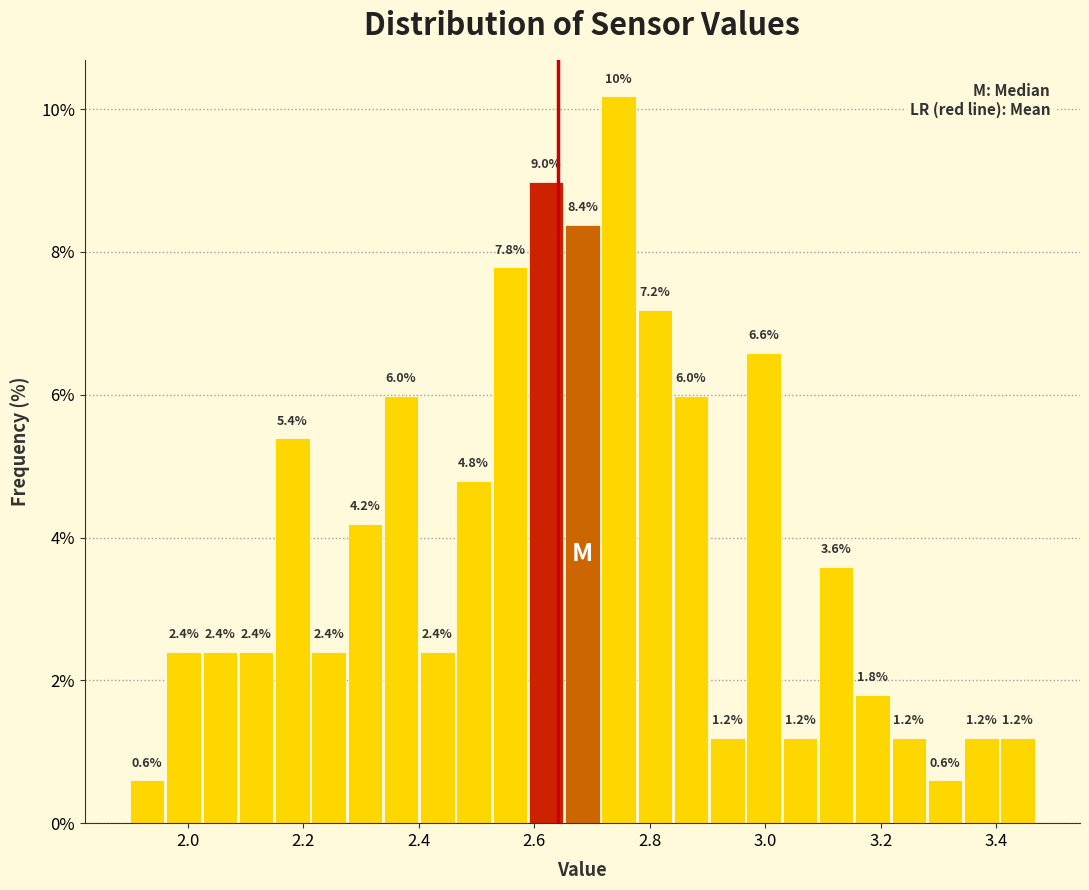

Around what value on the x-axis is the tallest bar? Give the approximate position of its centre, as read against the axis.

2.74